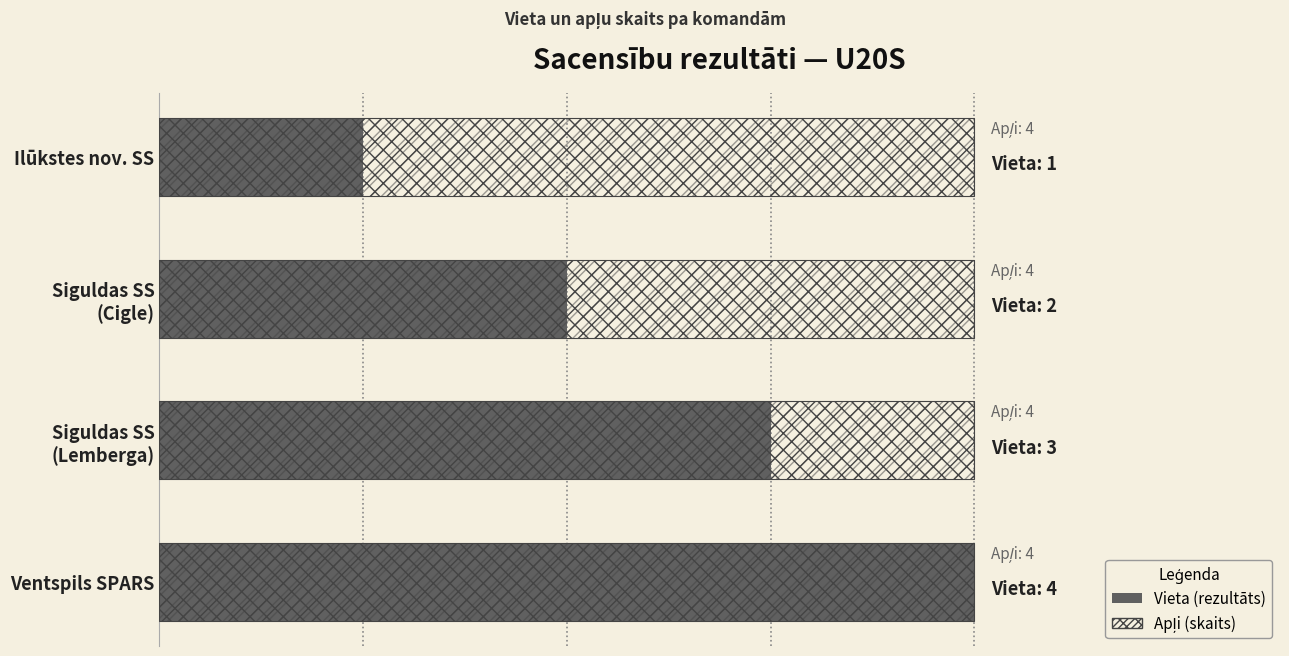

How many categories are shown in the chart?

4